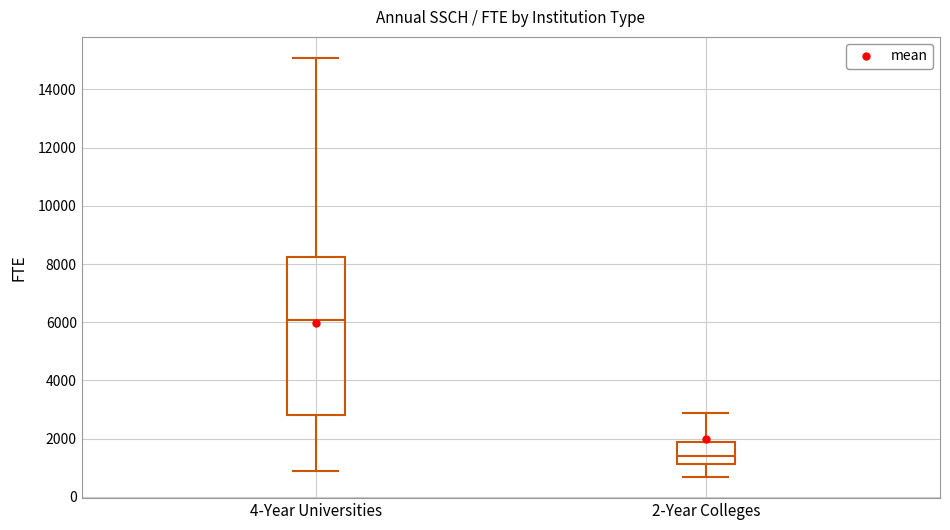

Reading left to right, read every box against the y-axis: the position of its median line, the range the box covers, and the ends of its whiskers. The values are not printed on the chart, so give them approximately, as read against the axis.

4-Year Universities: median 6000, box 2800 to 8200, whiskers 800 to 15000
2-Year Colleges: median 1400, box 1200 to 1800, whiskers 600 to 2800